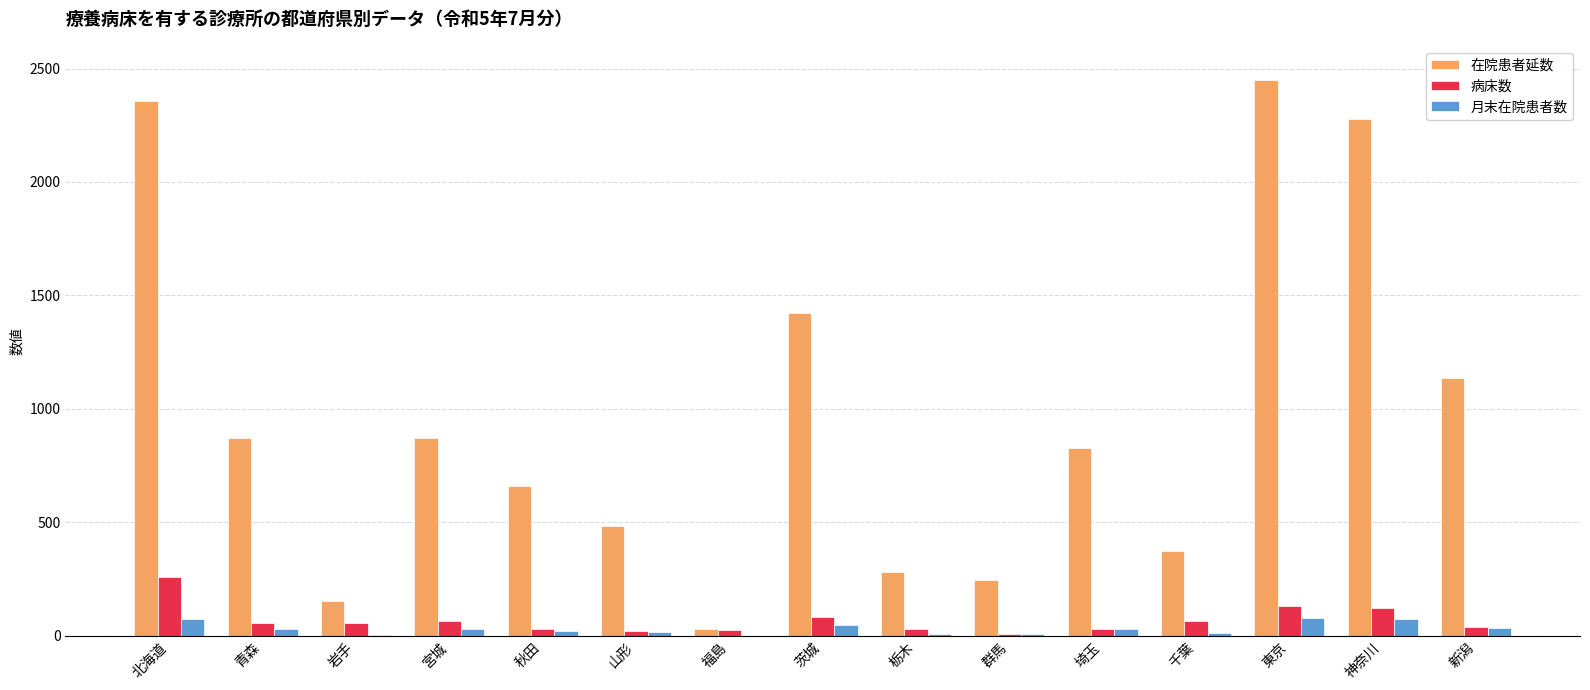

Where does the 月末在院患者数 series first go above 28?

北海道